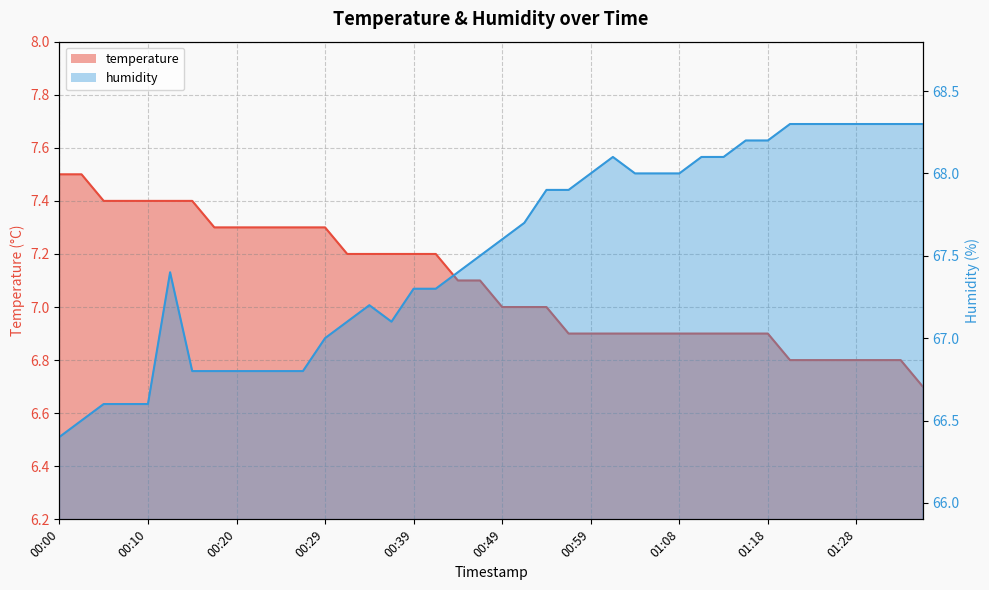

What is the maximum value for humidity?

68.3